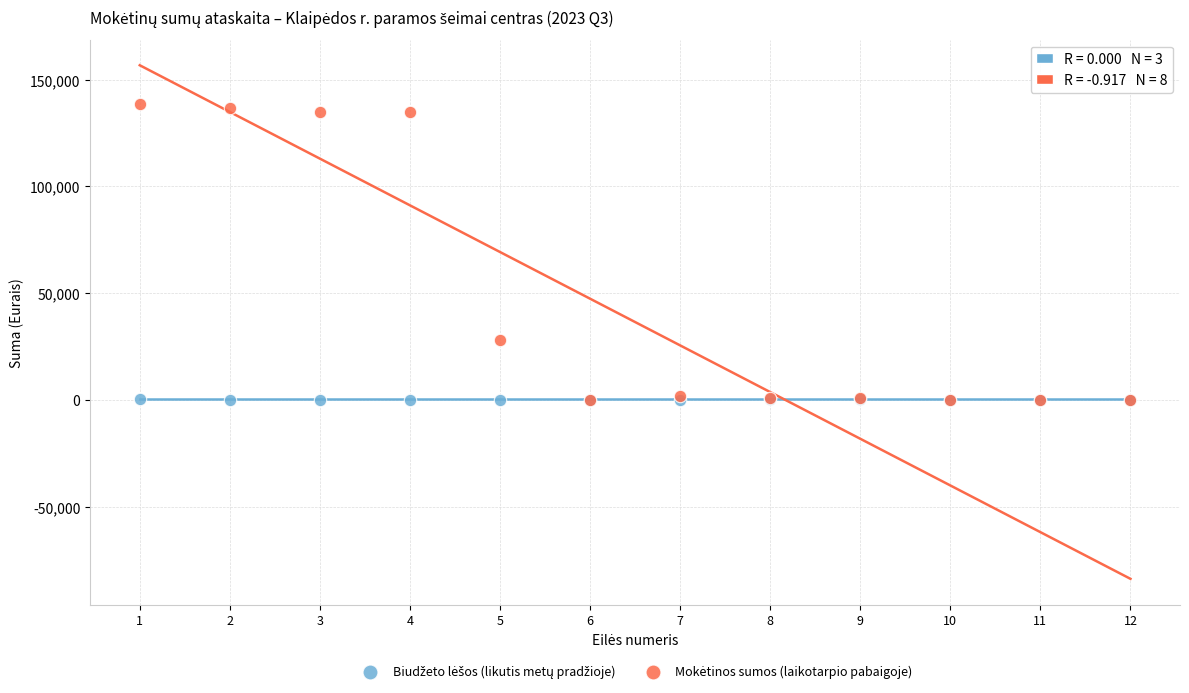

Across all series, what Y value is closest to 69405?

27896.2